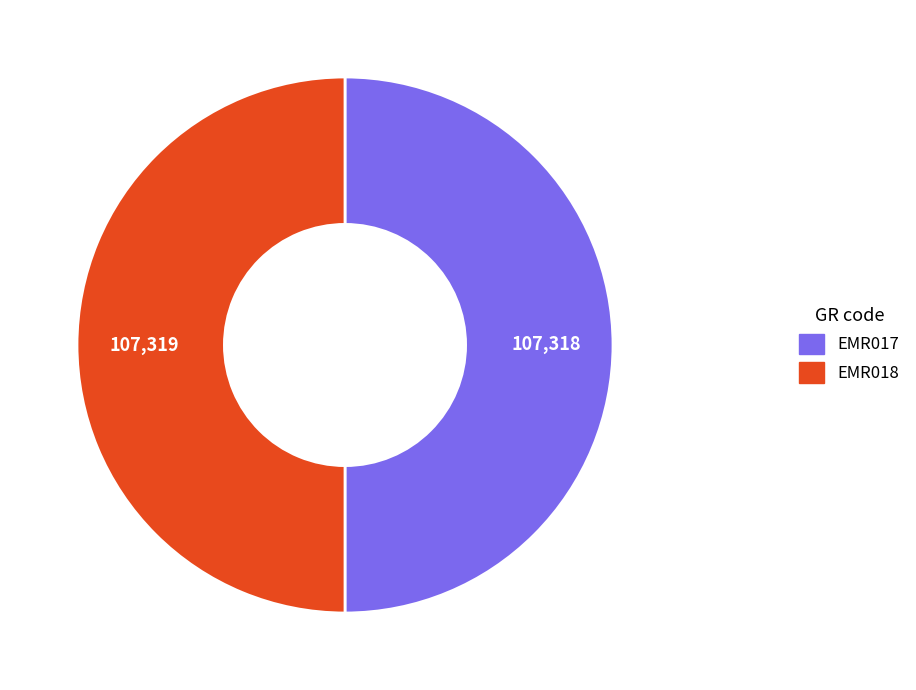

The EMR017 slice represents 43% of the pie. True or false?

False